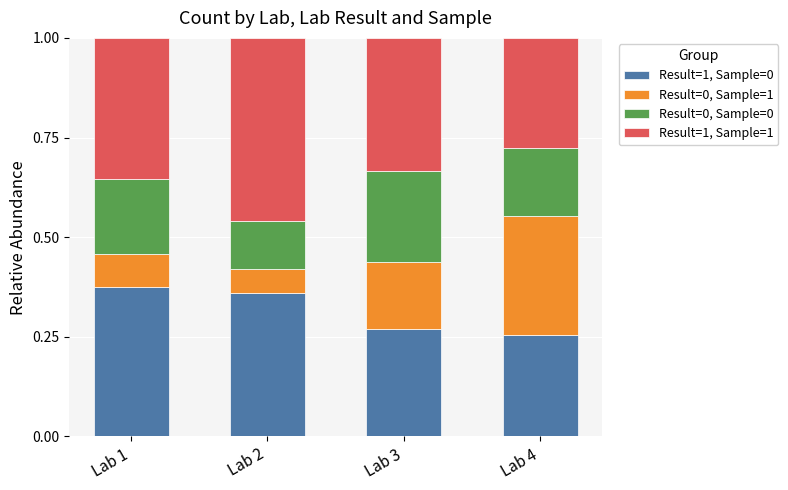

What is the total value across all series at Lab 3?

1.0